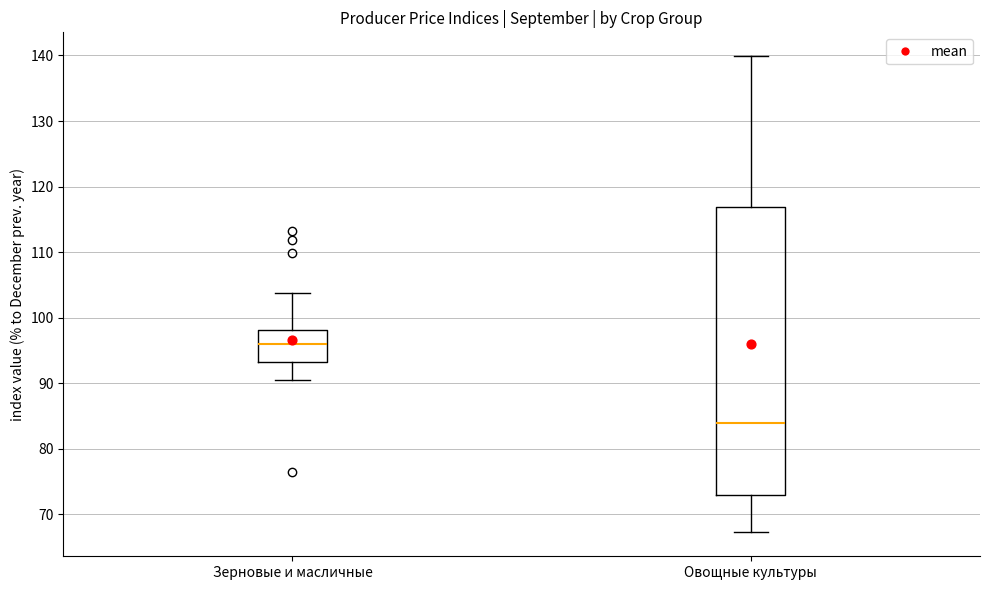

Reading left to right, read every box against the y-axis: the position of its median line, the range the box covers, and the ends of its whiskers. The values are not printed on the chart, so give them approximately, as read against the axis.

Зерновые и масличные: median 96, box 93 to 98, whiskers 91 to 104
Овощные культуры: median 84, box 73 to 117, whiskers 67 to 140